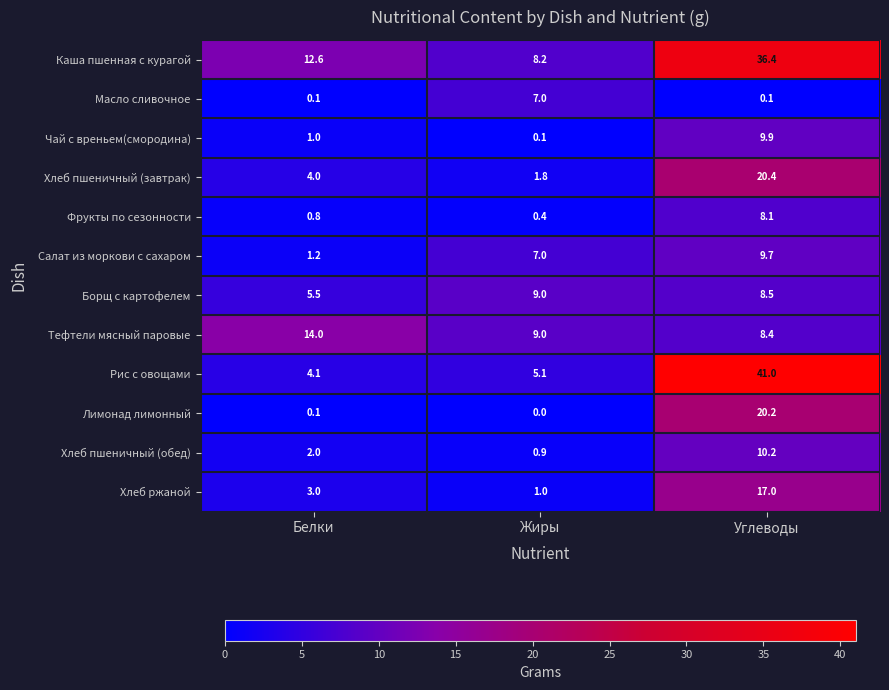

Rank the series at Углеводы from lowest to highest value.

Масло сливочное, Фрукты по сезонности, Тефтели мясный паровые, Борщ с картофелем, Салат из моркови с сахаром, Чай с вреньем(смородина), Хлеб пшеничный (обед), Хлеб ржаной, Лимонад лимонный, Хлеб пшеничный (завтрак), Каша пшенная с курагой, Рис с овощами